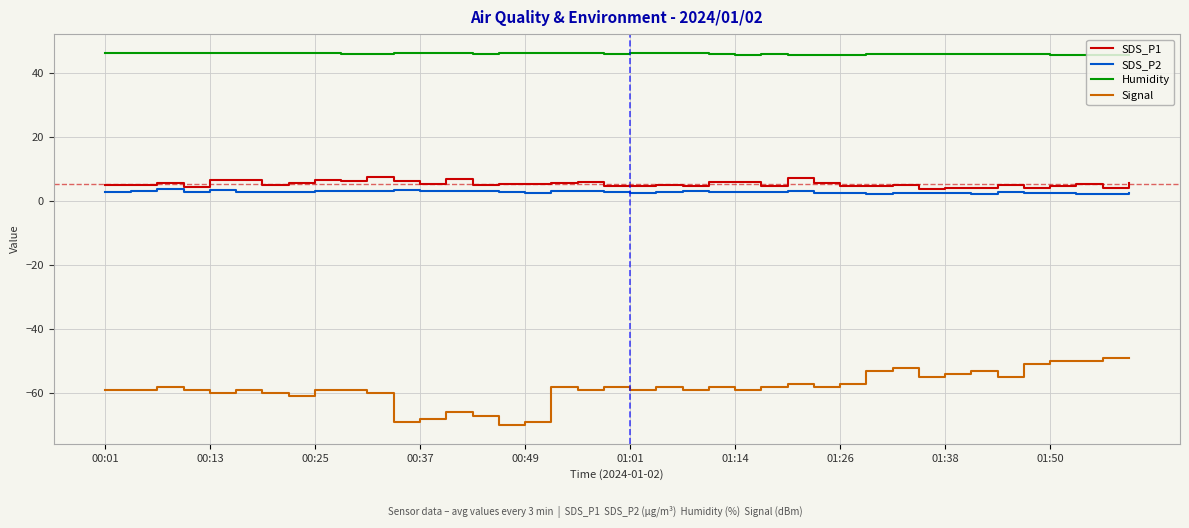

Which series has the largest range (max minus min)?

Signal